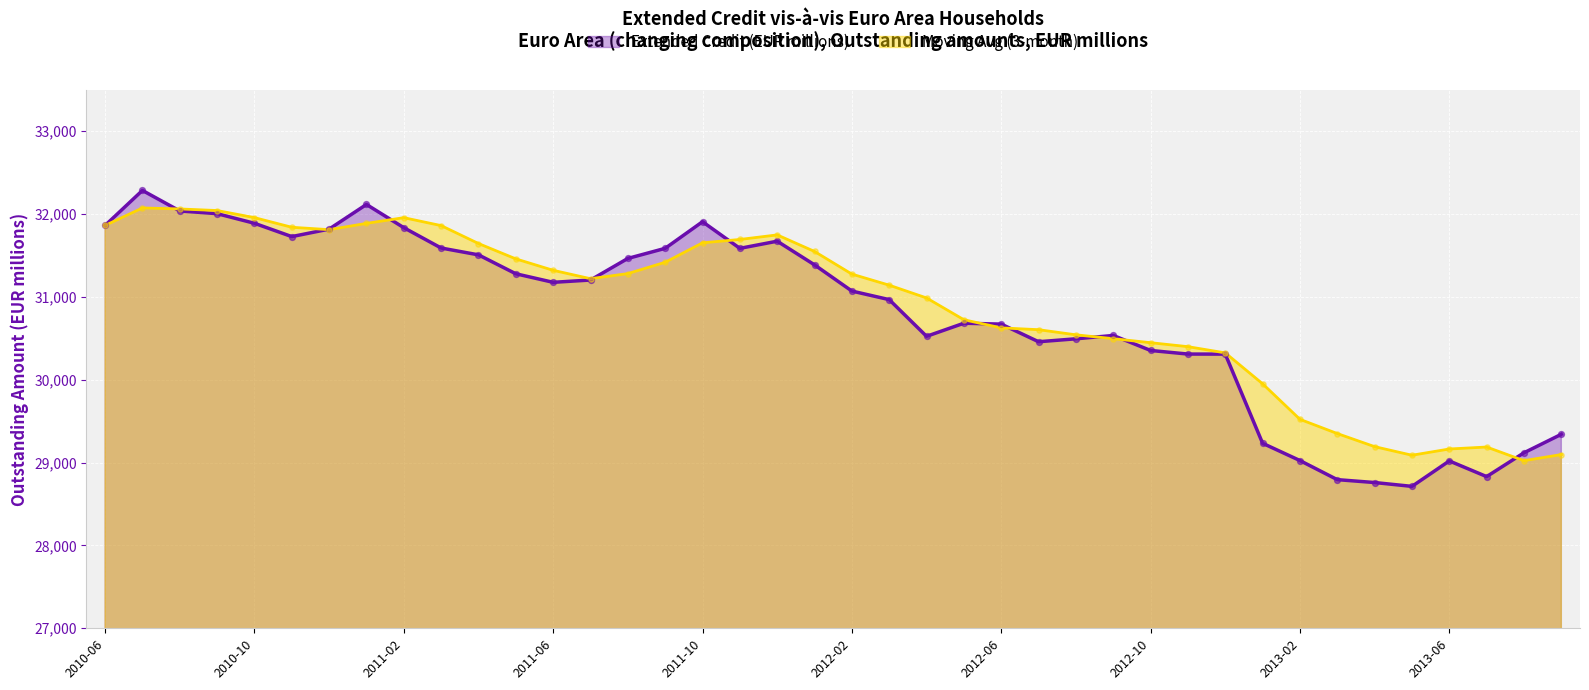

What is the total value across all series at 2012-10?

60800.9